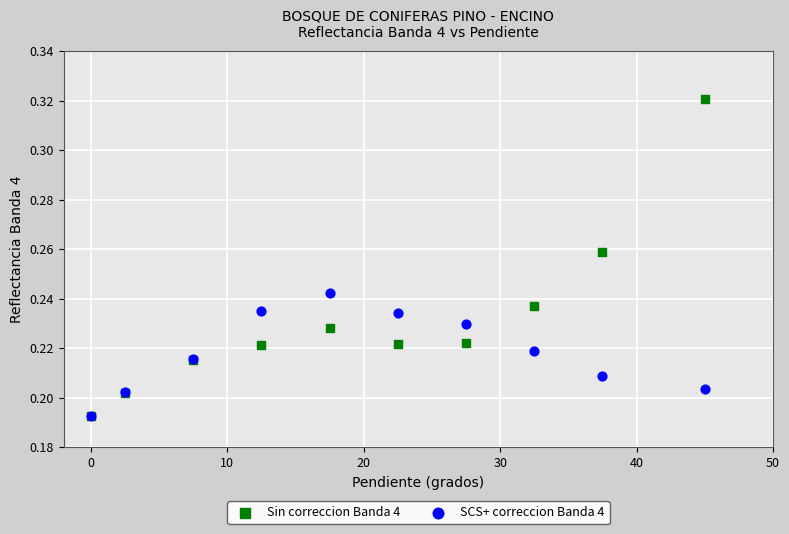

What are all the series names shown in the legend?

Sin correccion Banda 4, SCS+ correccion Banda 4